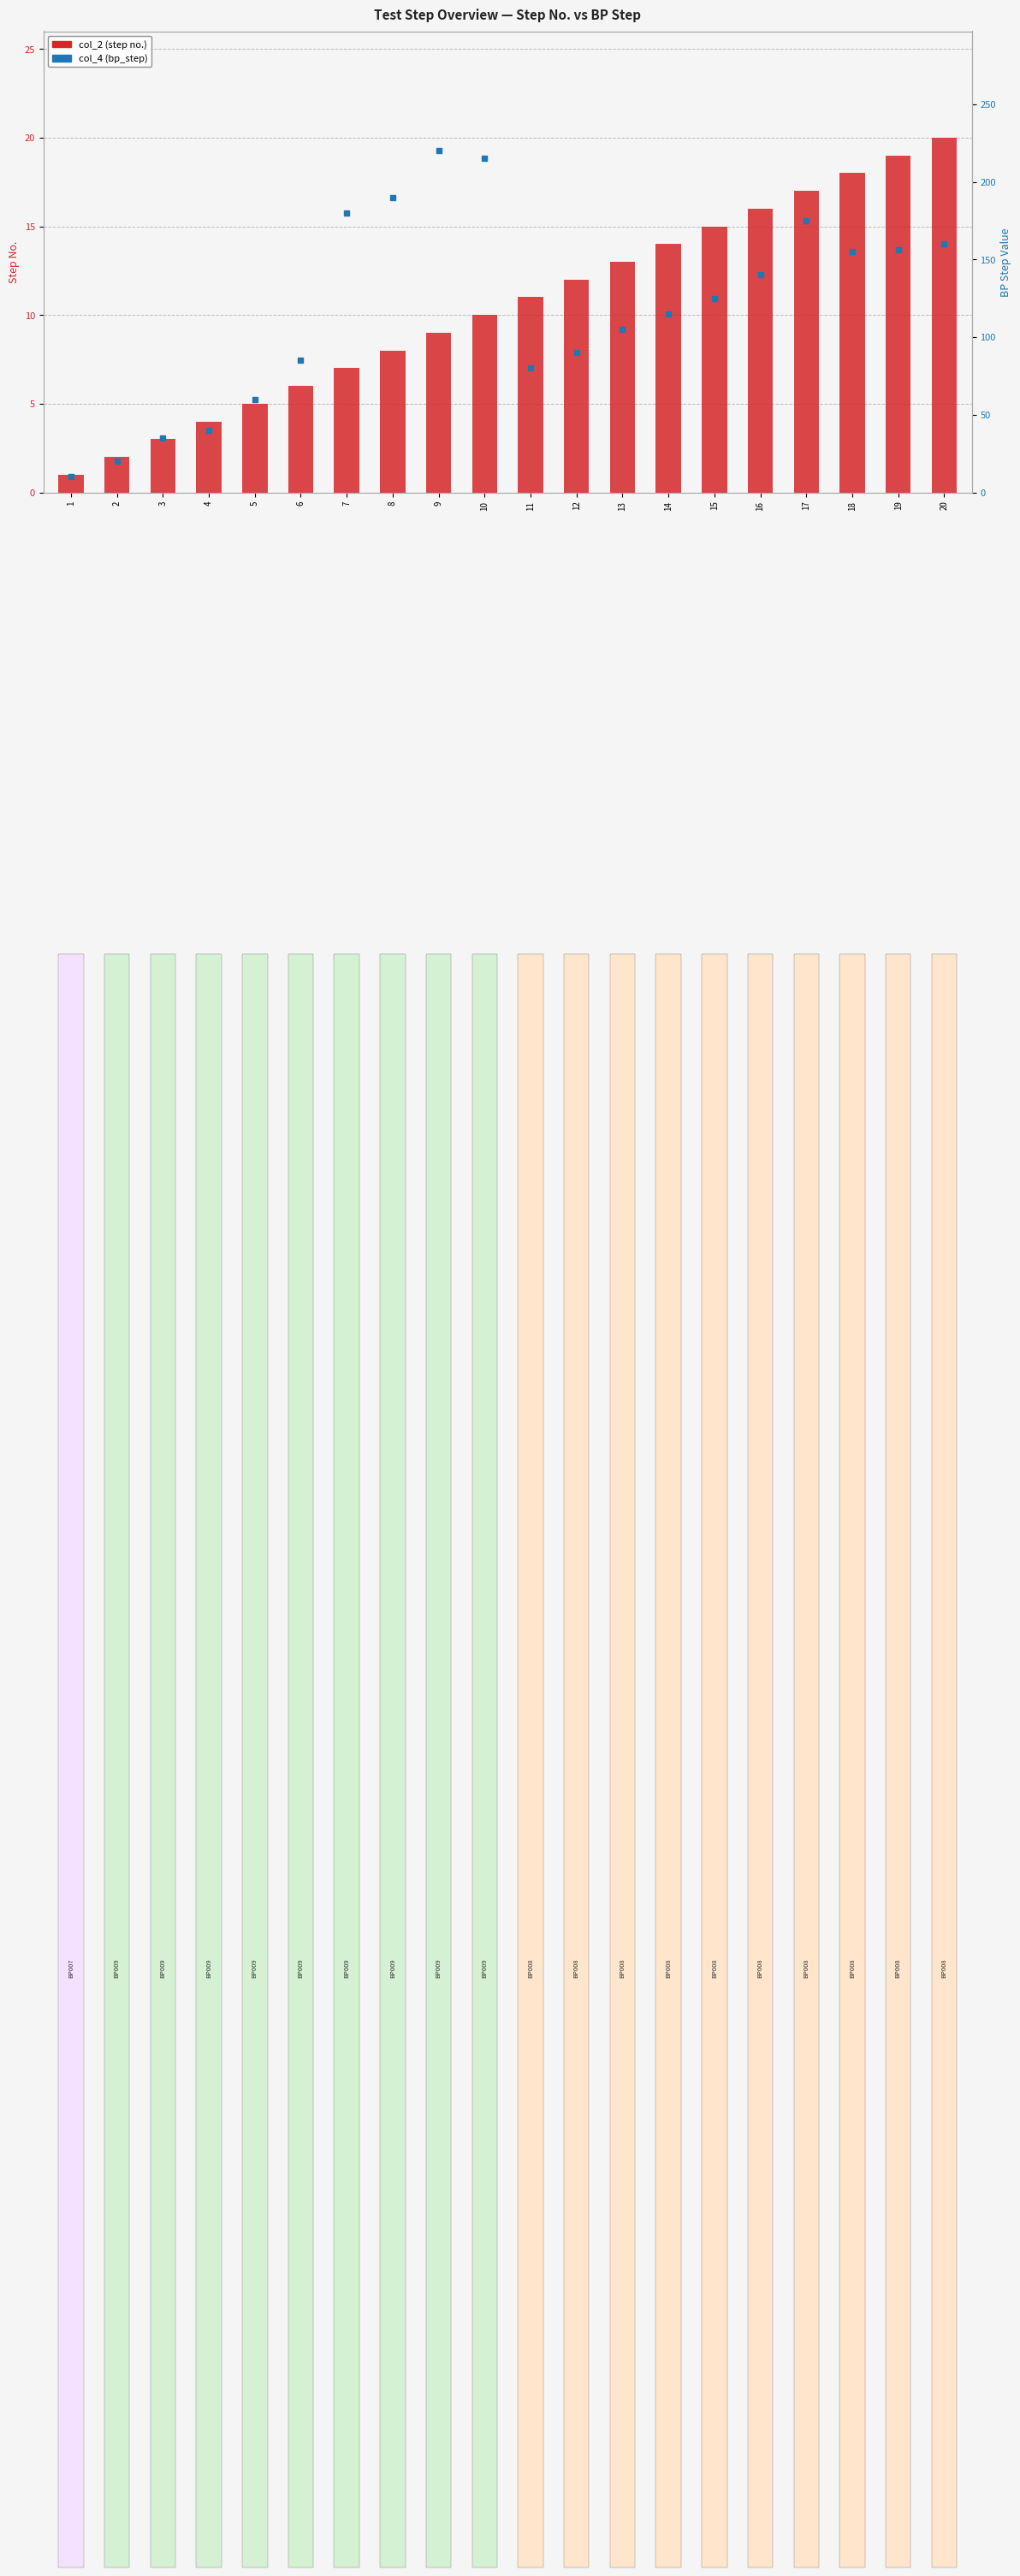

At which category is the sum across all series the highest?

9